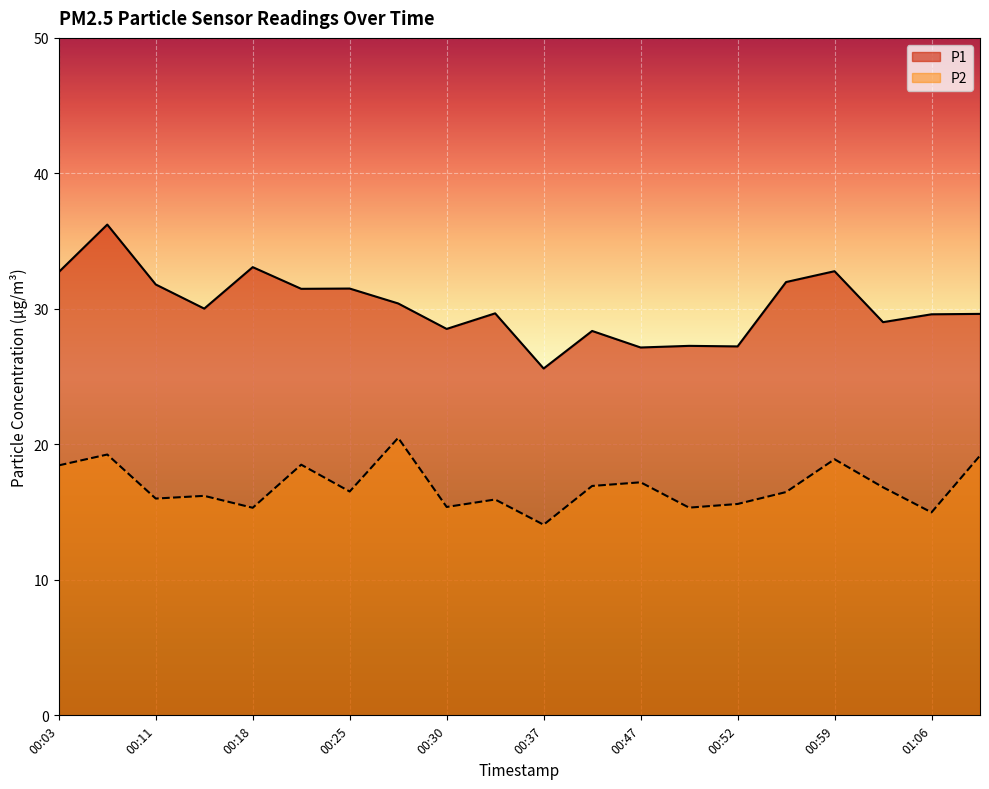

True or false: P2 and P1 cross at least once.

False